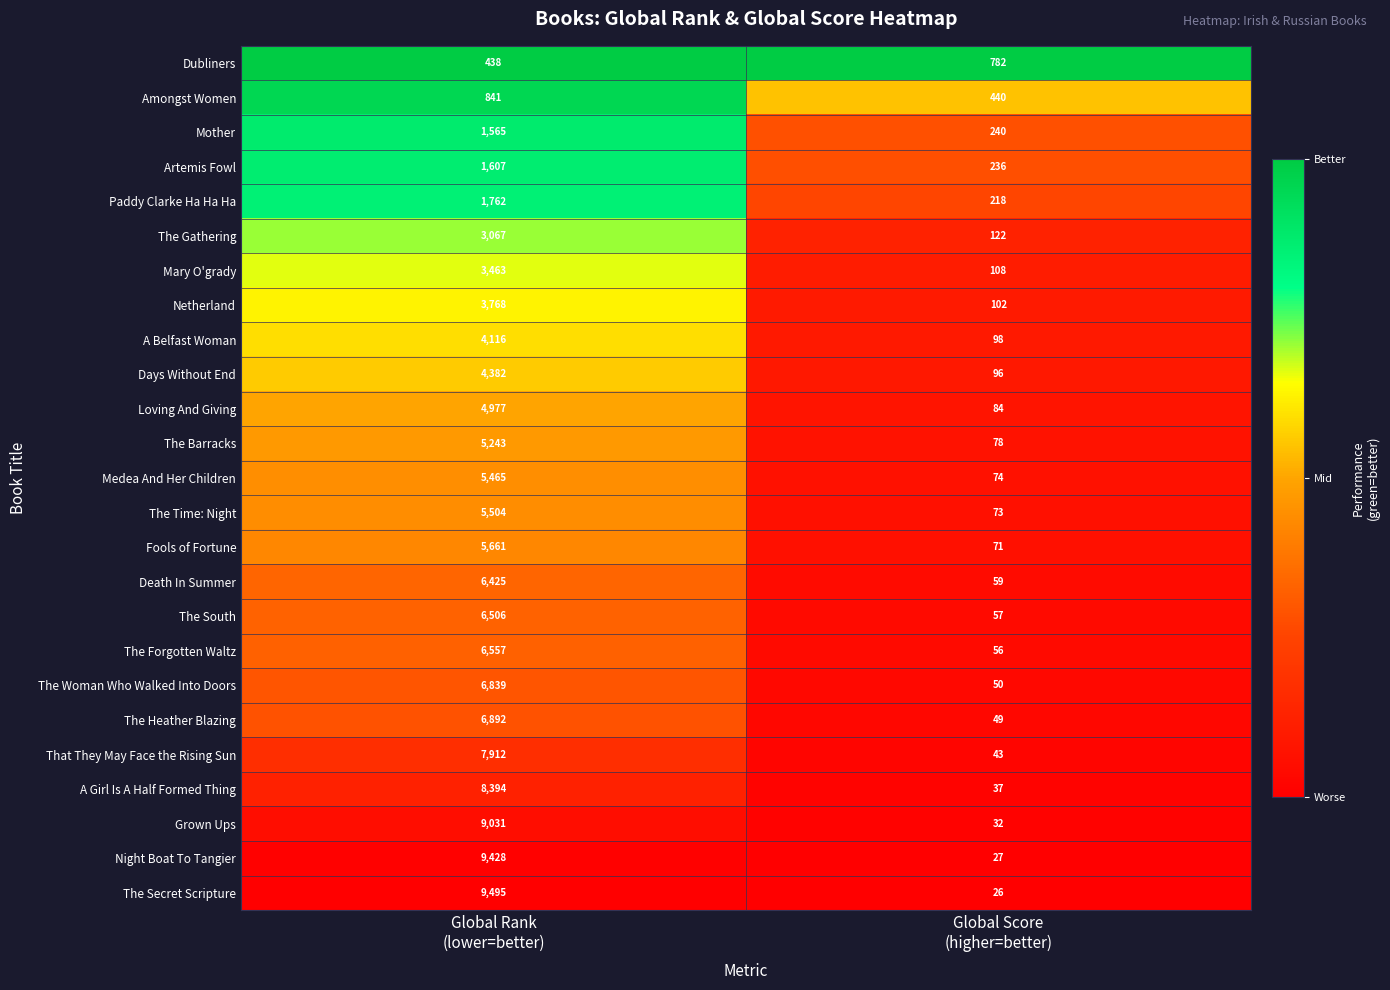

What is the maximum value shown in the chart?

9495